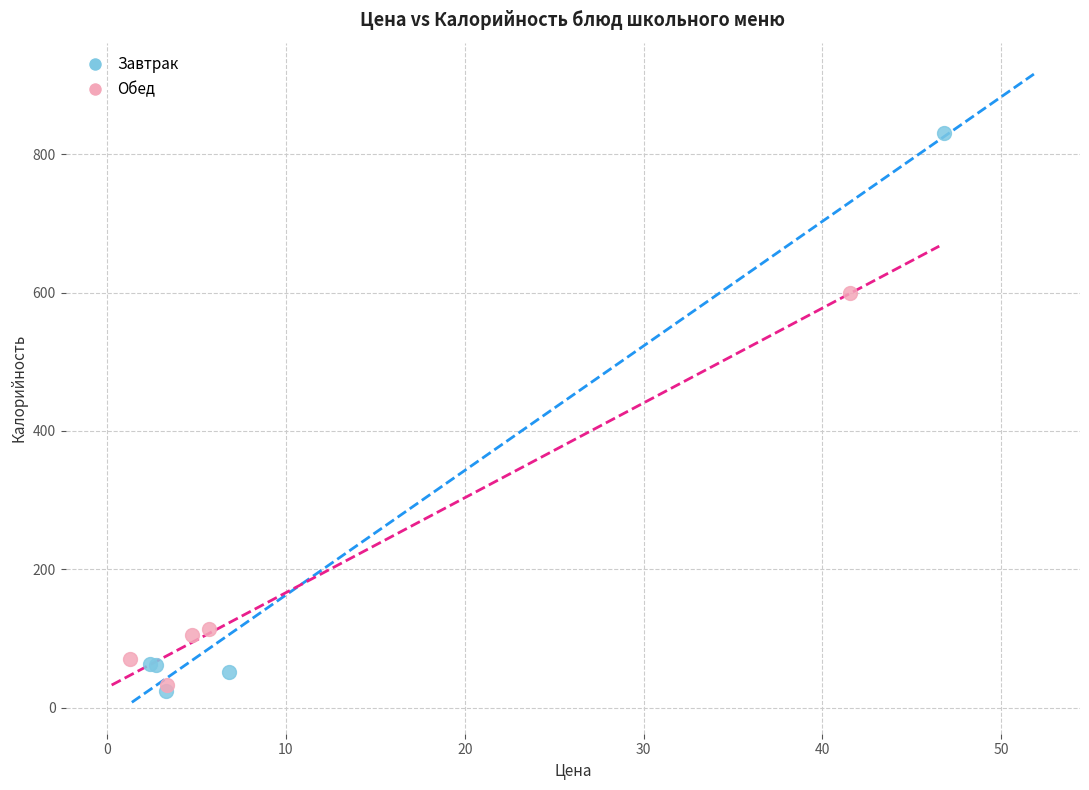

Which series contains the highest Y value?

Завтрак